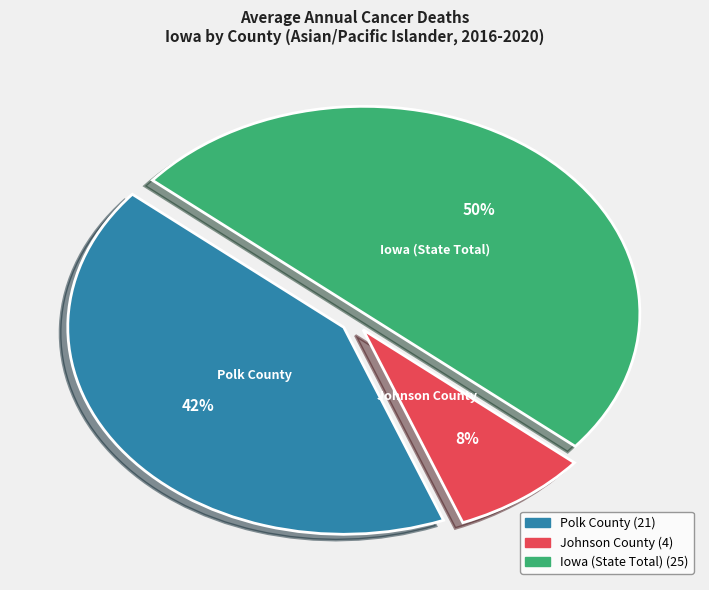

What percentage is the Polk County slice, to the nearest percent?

42%